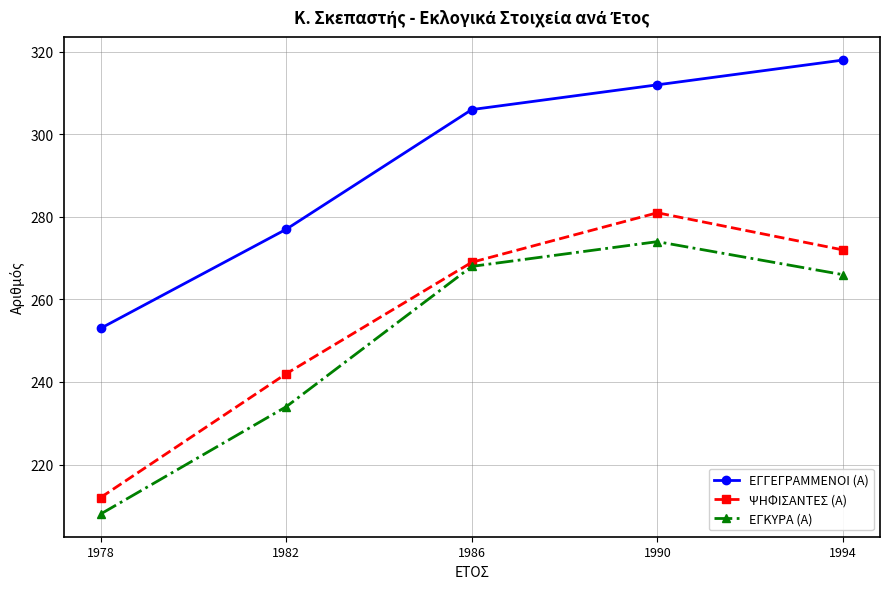

Which series has the largest total across all categories?

ΕΓΓΕΓΡΑΜΜΕΝΟΙ (Α)